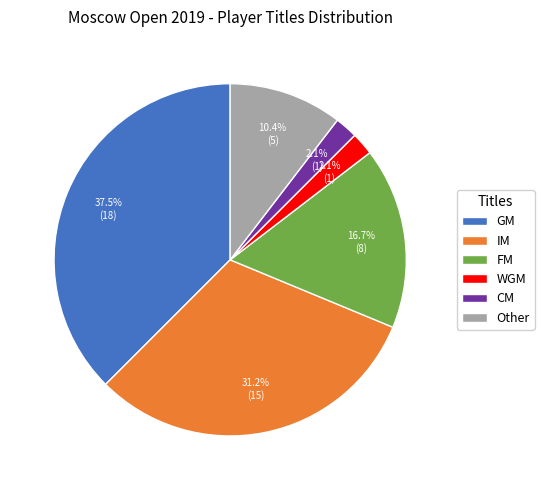

Is there a majority slice in this chart?

No